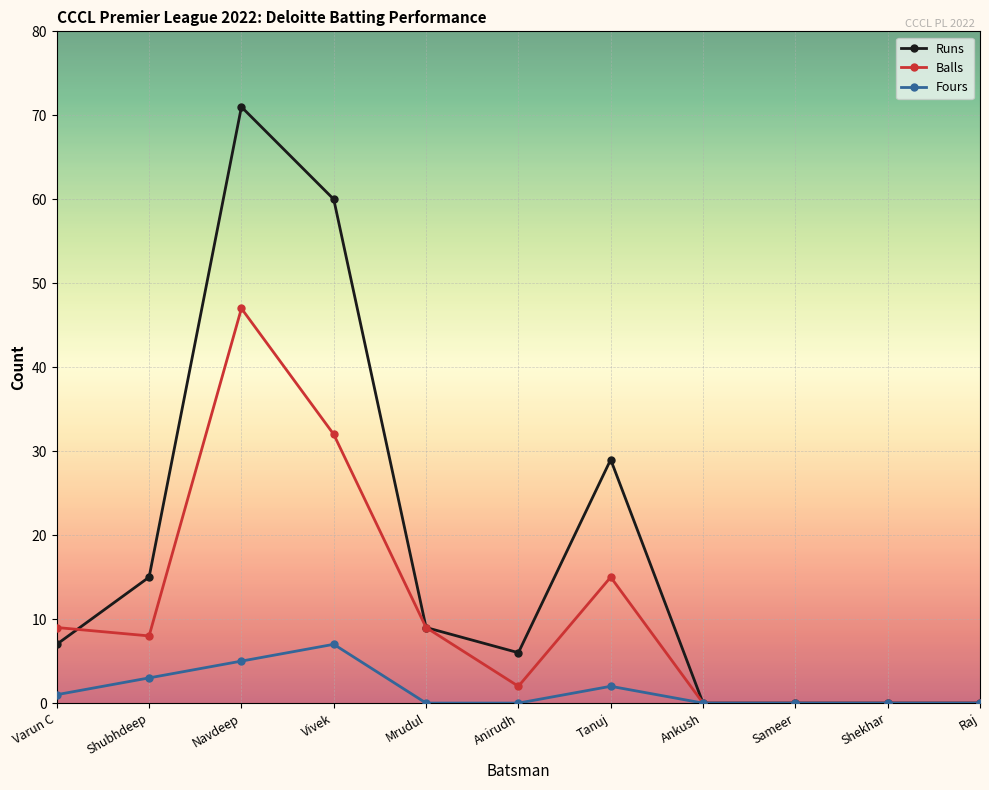

What position from the right is Ankush?

4